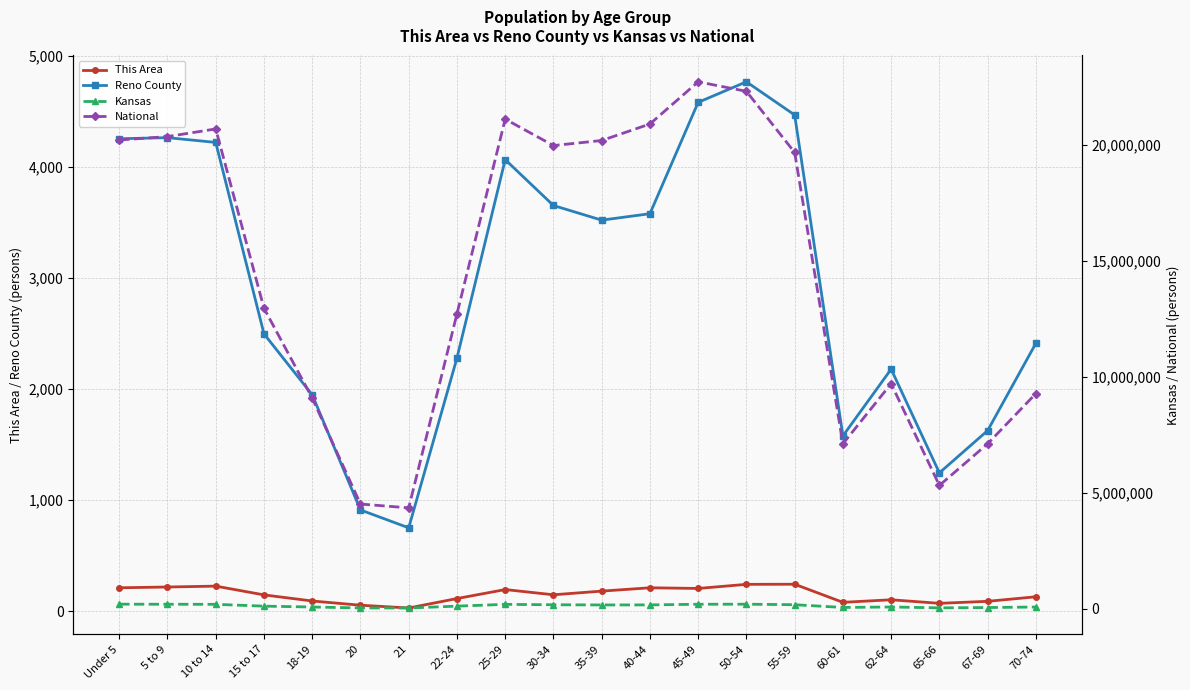

At how many categories does at least one series exceed 15470713?

10